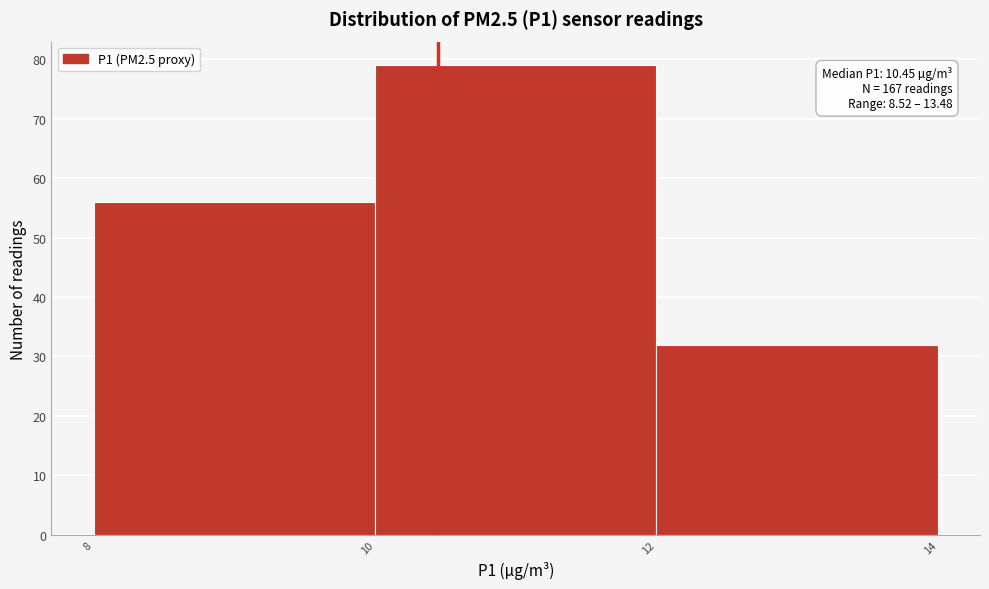

Over which range of the x-axis is the bar tallest?

10 to 12